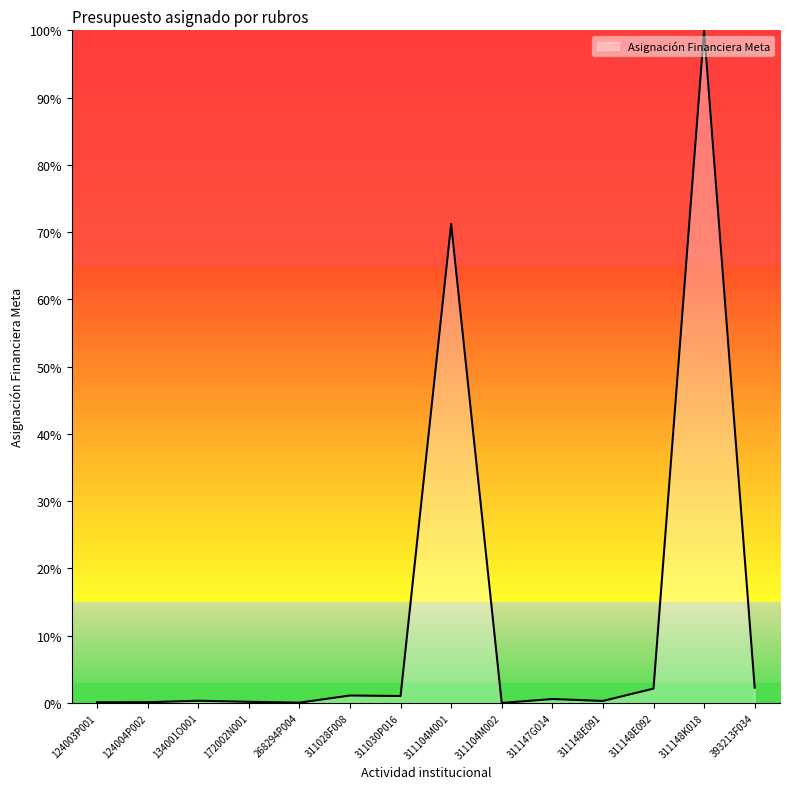

What is the average value?

12.8